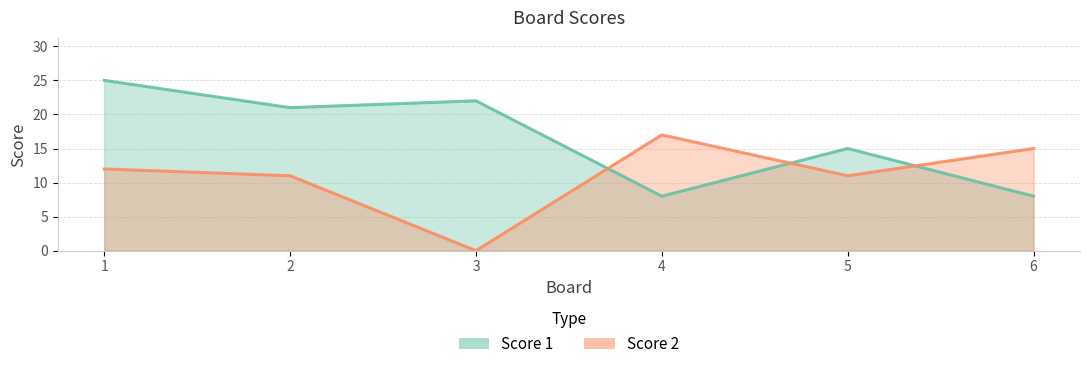

Which has a higher value, 5 or 2?

2